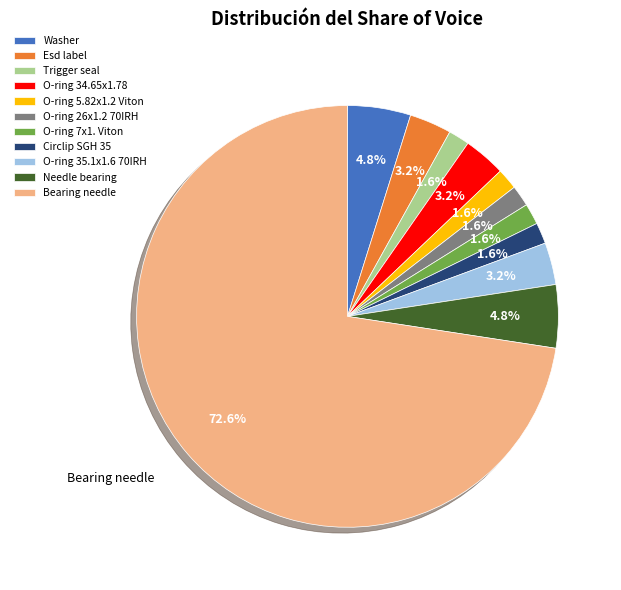

What is the ratio of the value at O-ring 5.82x1.2 Viton to the value at Circlip SGH 35?

1.0